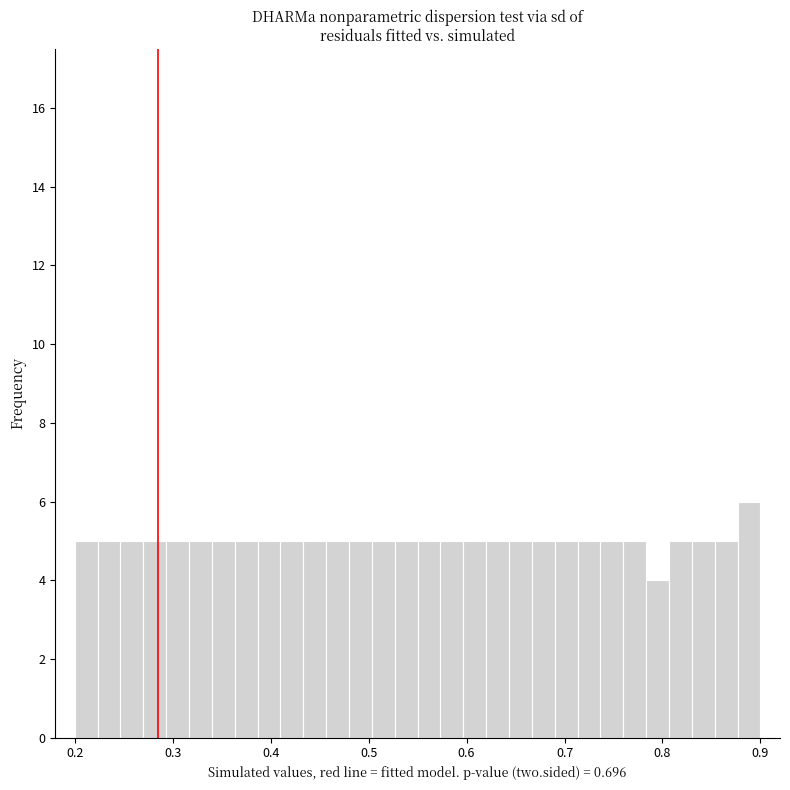

Read against the x-axis, roughly where is the centre of the tallest bar?

0.89